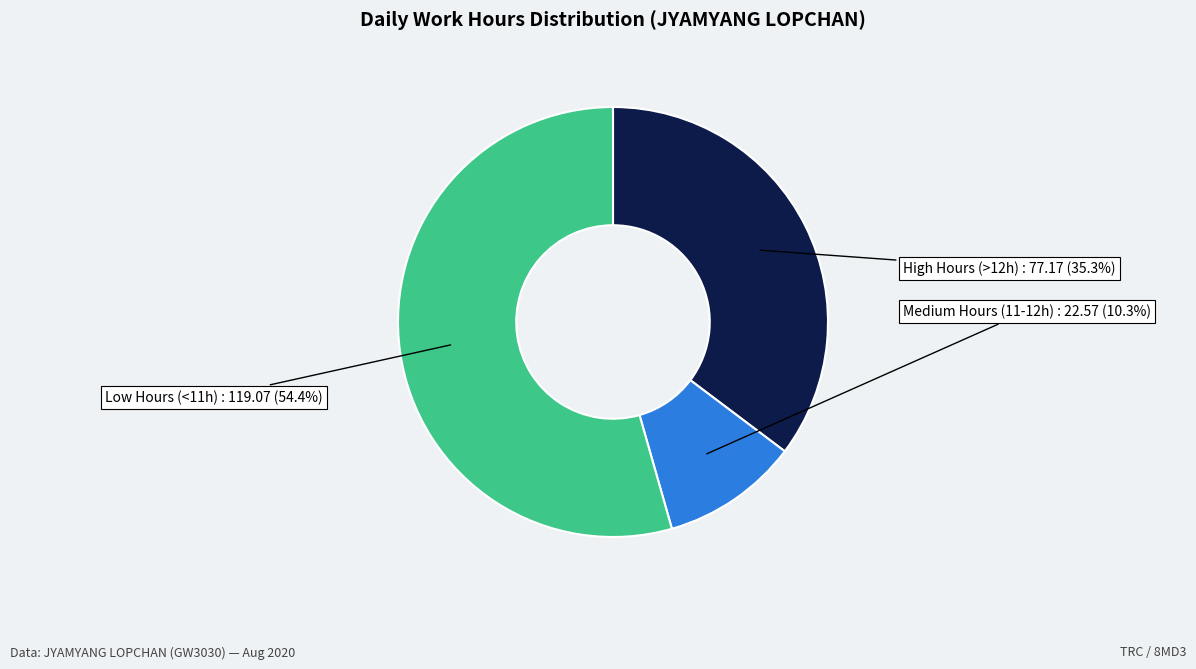

Is there any slice that represents more than half of the pie?

Yes